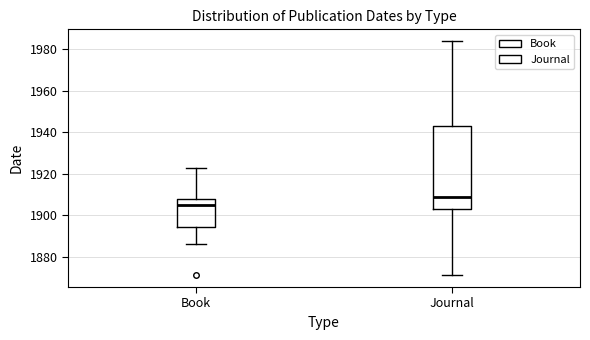

Which box is the tallest, from its lower edge to its upper edge?

Journal